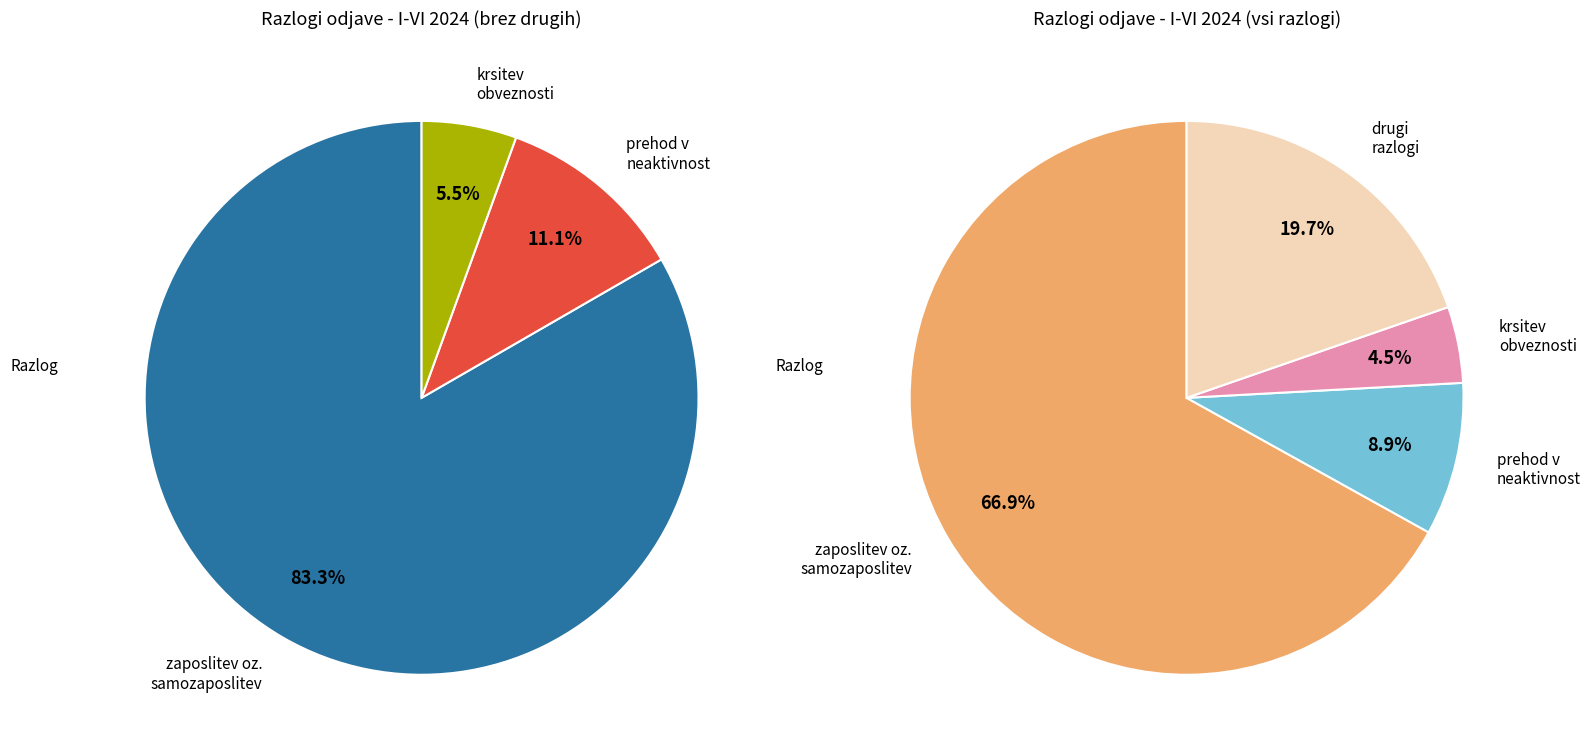

At Ptuj, list the series in order from largest to smallest.

zaposlitev oz. samozaposlitev, drugi razlogi, prehod v neaktivnost, krsitev obveznosti